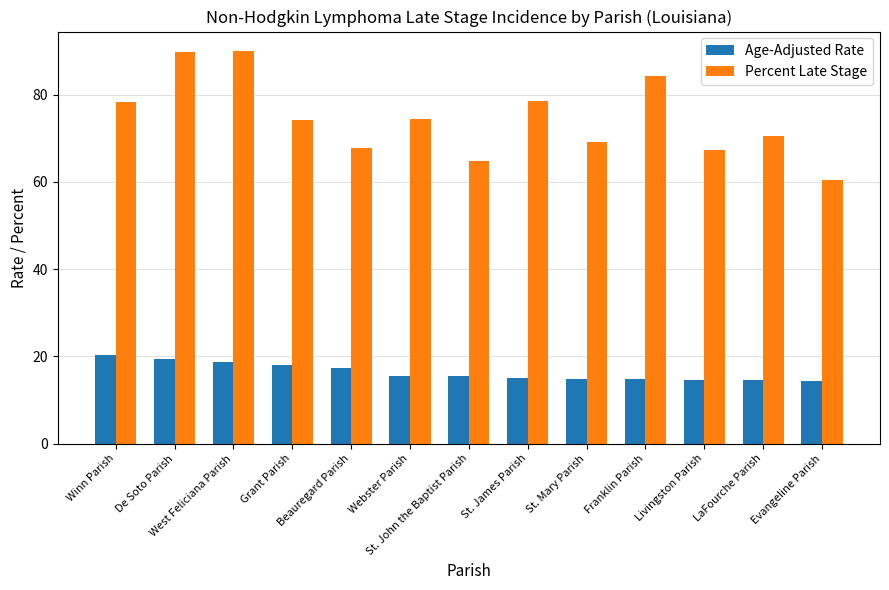

How many bars are there in total?

26